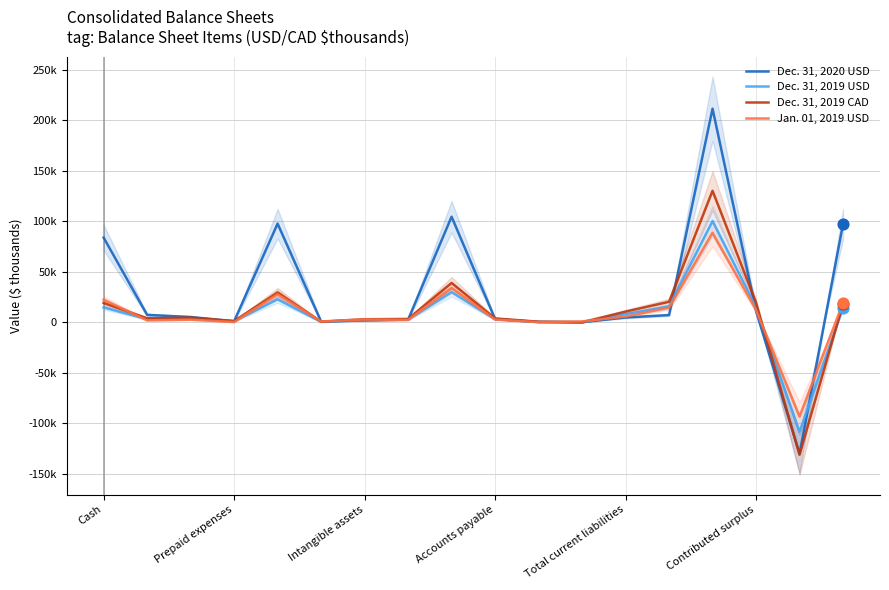

Is the value of Jan. 01, 2019 USD at 12 greater than the value of Dec. 31, 2020 USD at Total current liabilities?

No